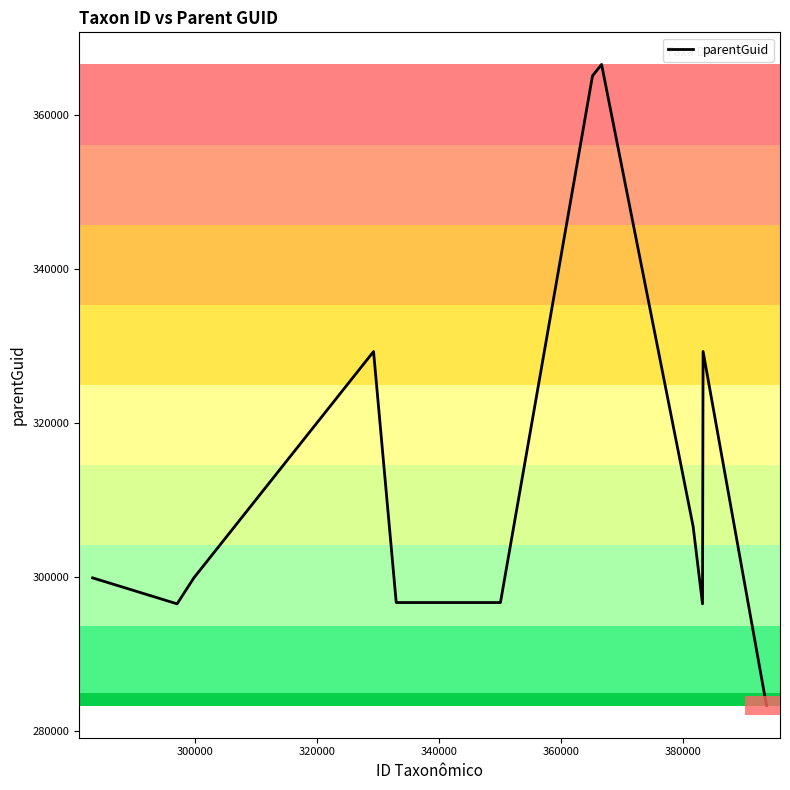

How many lines are shown in the chart?

1